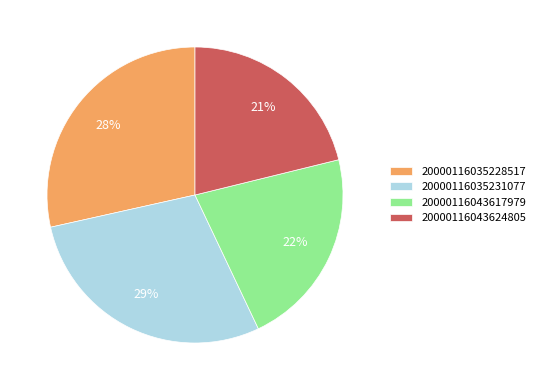

Does 20000116043624805 represent more than half of the total?

No